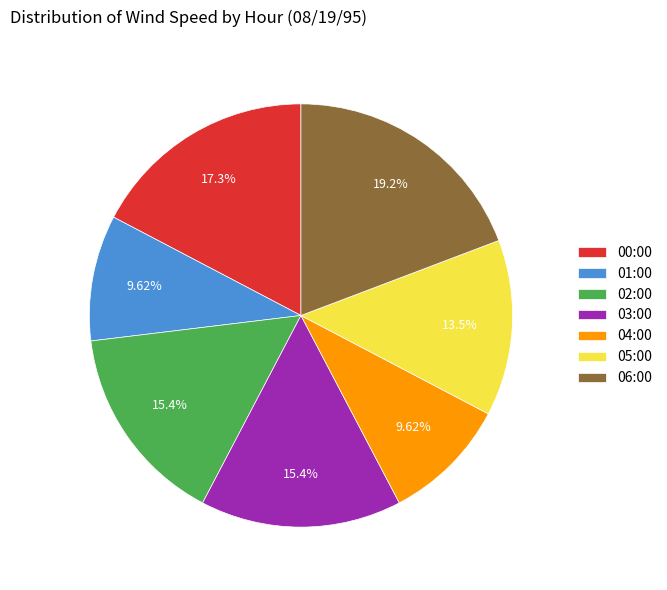

Is there any slice that represents more than half of the pie?

No